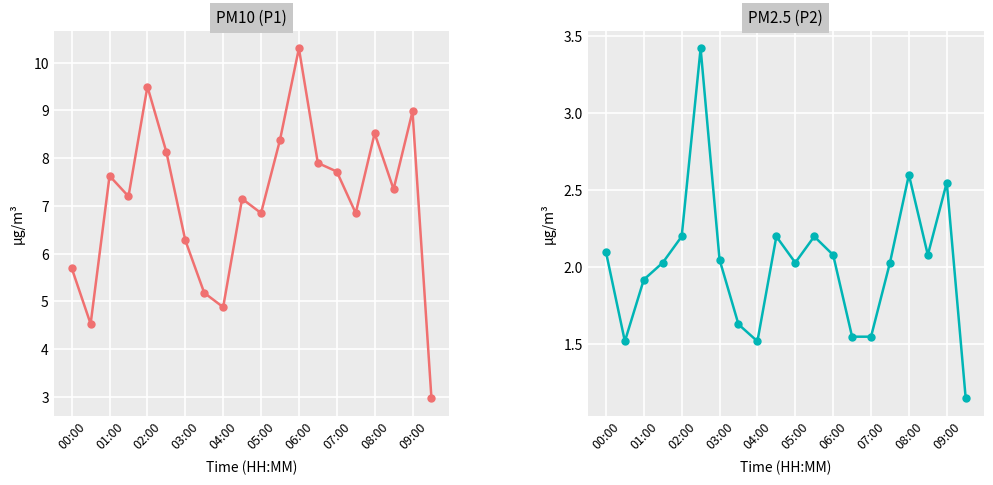

Reading left to right, list all the values displayed in this chart.

P1: 5.7	4.5	7.6	7.2	9.5	8.1	6.3	5.2	4.9	7.2	6.8	8.4	10.3	7.9	7.7	6.8	8.5	7.3	9.0	3.0
P2: 2.1	1.5	1.9	2.0	2.2	3.4	2.0	1.6	1.5	2.2	2.0	2.2	2.1	1.6	1.6	2.0	2.6	2.1	2.5	1.1